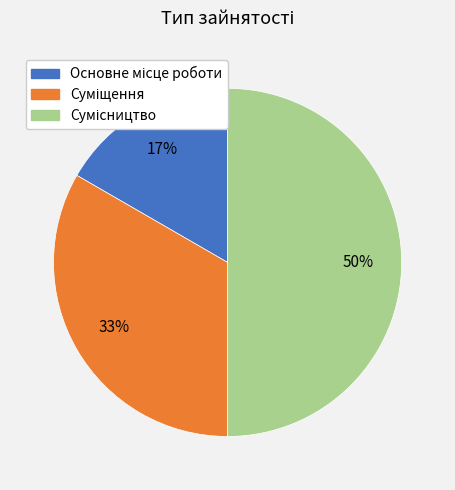

To the nearest percent, what portion does Суміщення represent?

33%